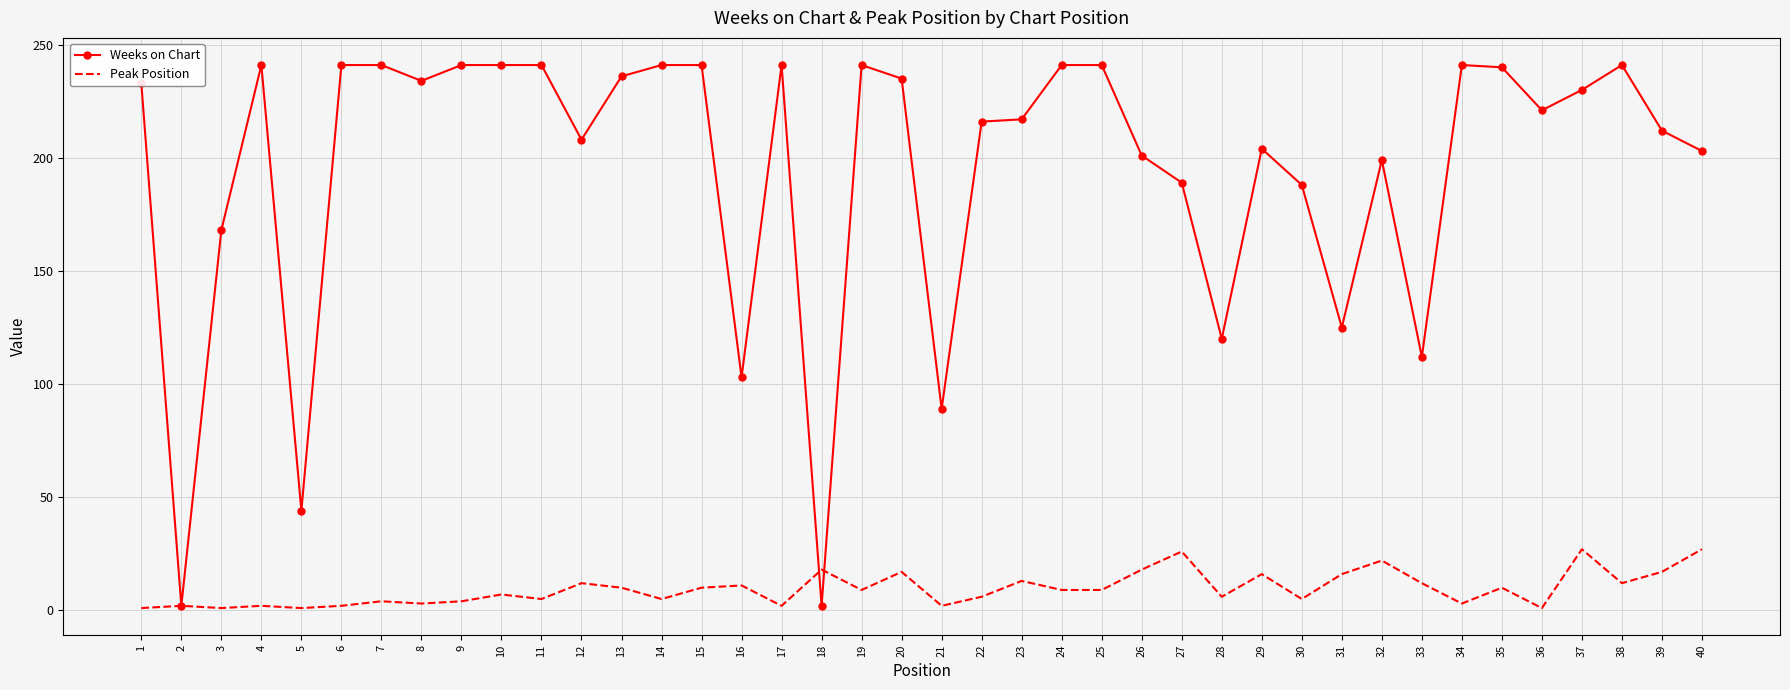

How many series are shown in this chart?

2